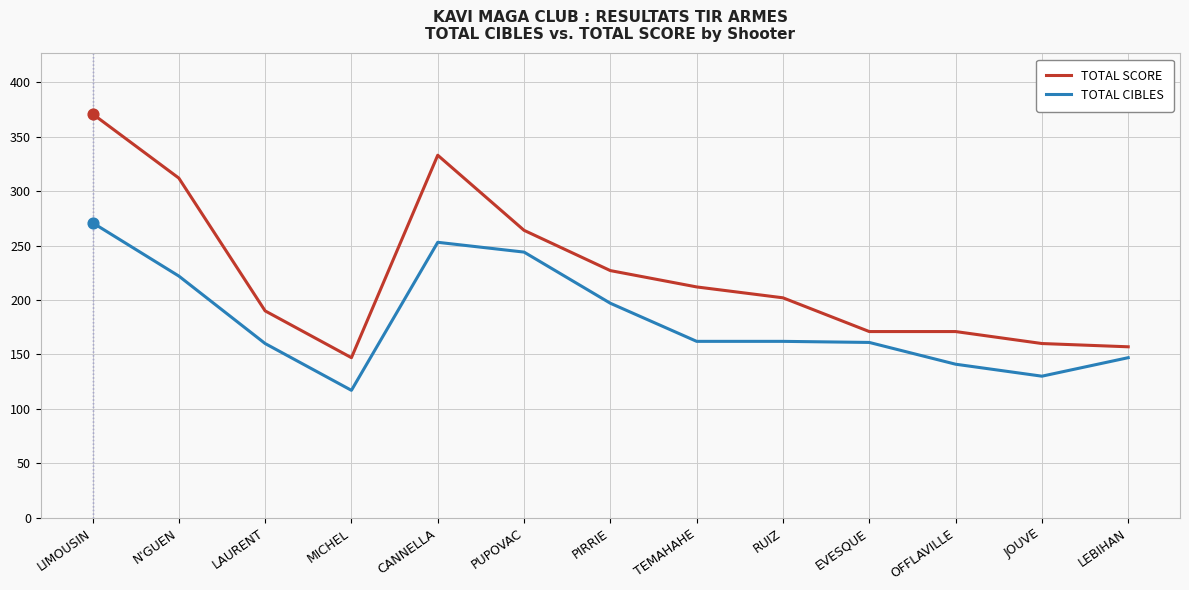

What are all the series names shown in the legend?

TOTAL SCORE, TOTAL CIBLES